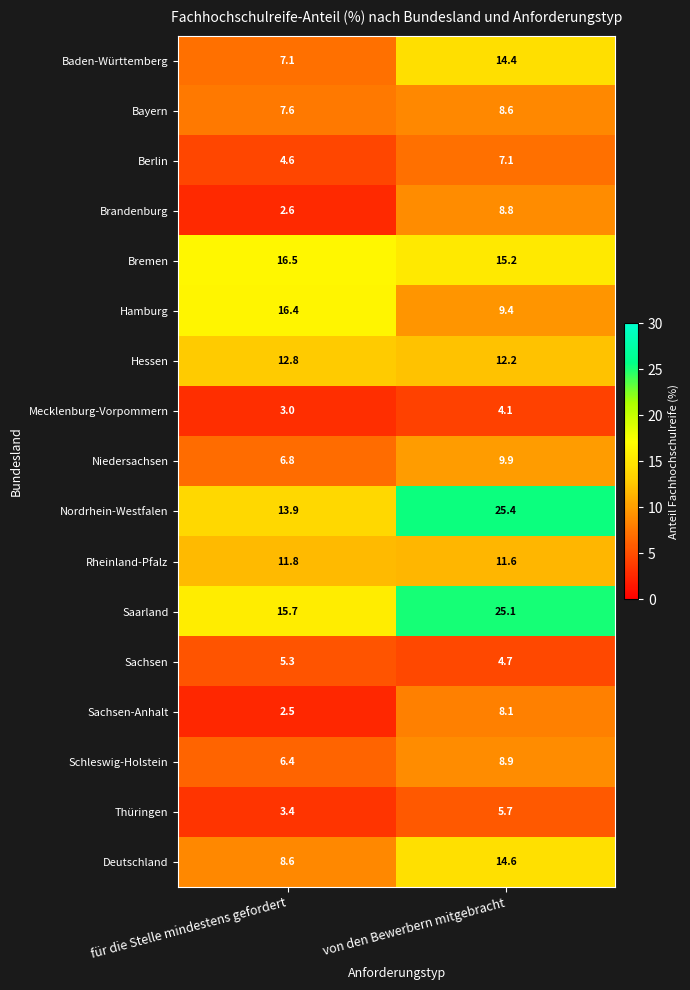

The value of Thüringen at von den Bewerbern mitgebracht is 5.7. True or false?

True